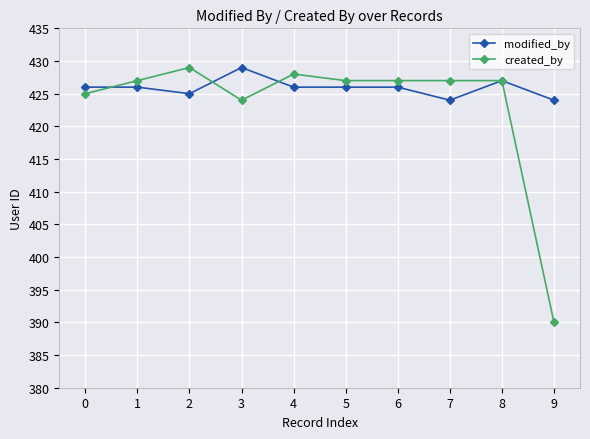

Reading right to left, transcribe all the data shown in this chart.

modified_by: 9=424	8=427	7=424	6=426	5=426	4=426	3=429	2=425	1=426	0=426
created_by: 9=390	8=427	7=427	6=427	5=427	4=428	3=424	2=429	1=427	0=425